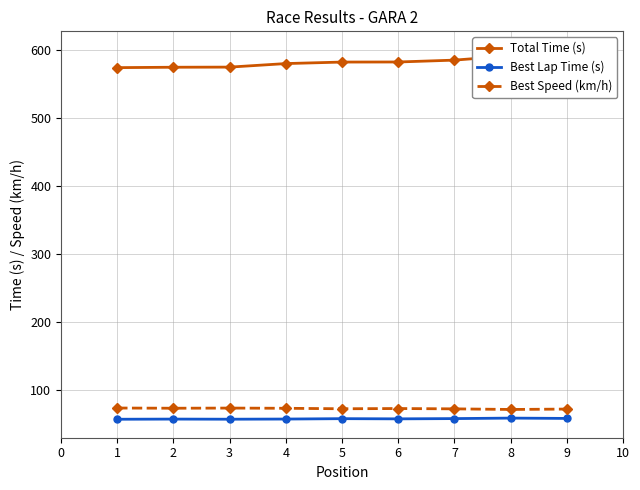

True or false: Best Lap Time (s) and Best Speed (km/h) cross at least once.

False